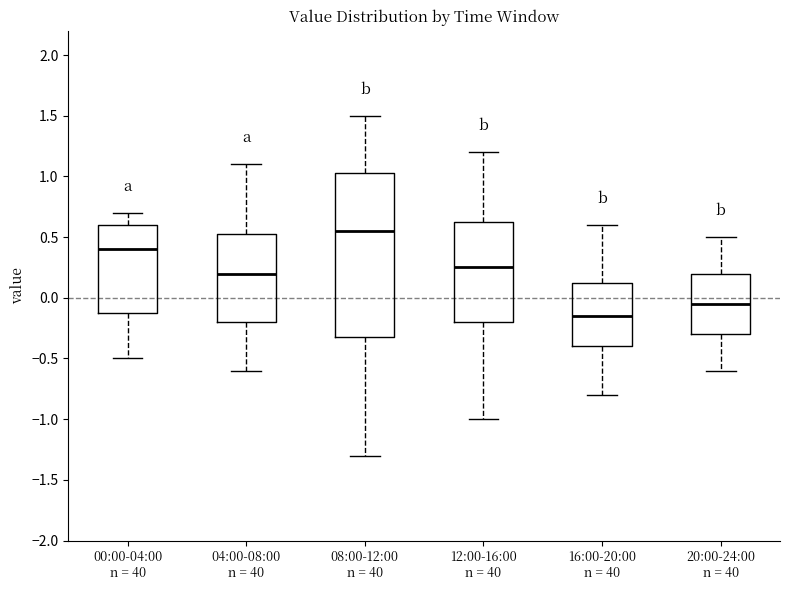

Where is the upper edge of the box for 00:00-04:00 n = 40 on the y-axis? The values are not printed on the chart, so give them approximately, as read against the axis.

0.60